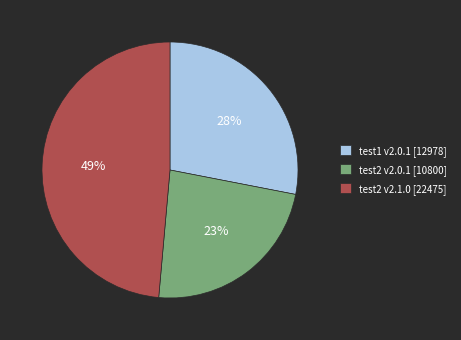

Is it true that test1 v2.0.1 [12978] is 34% of the pie?

False